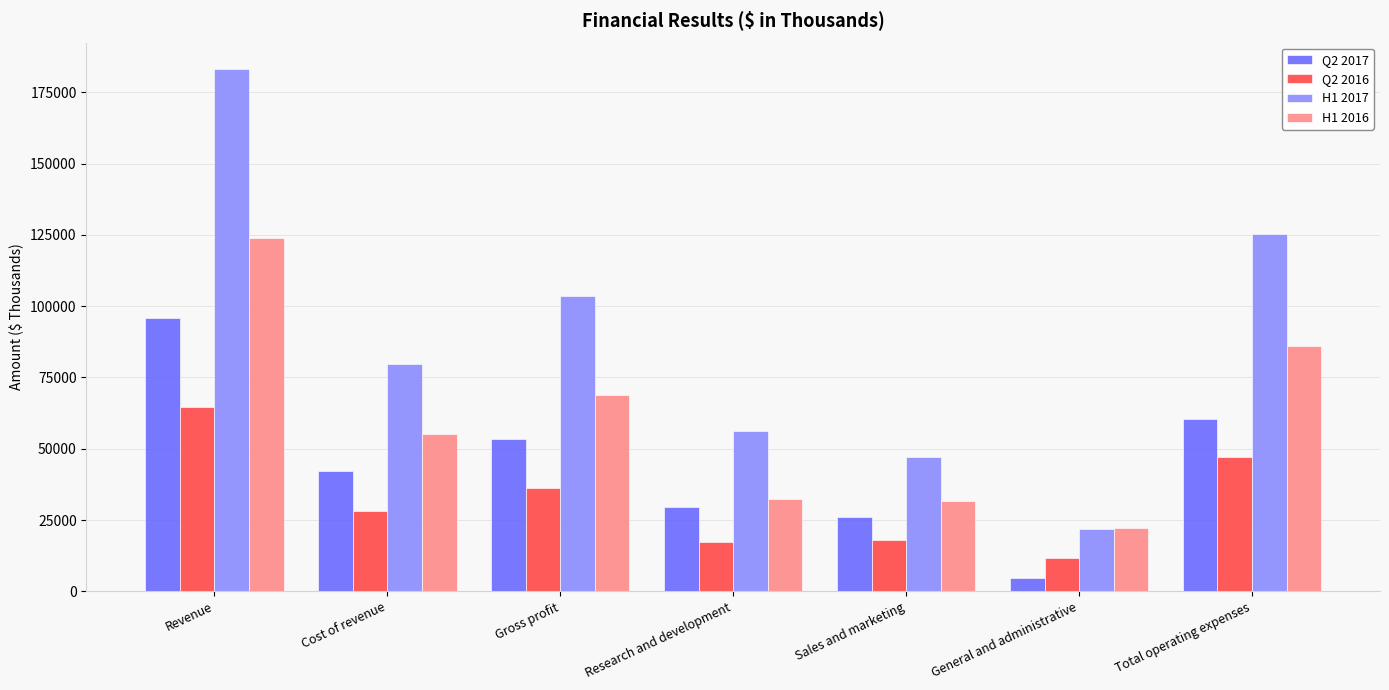

How many bars are there in total?

28